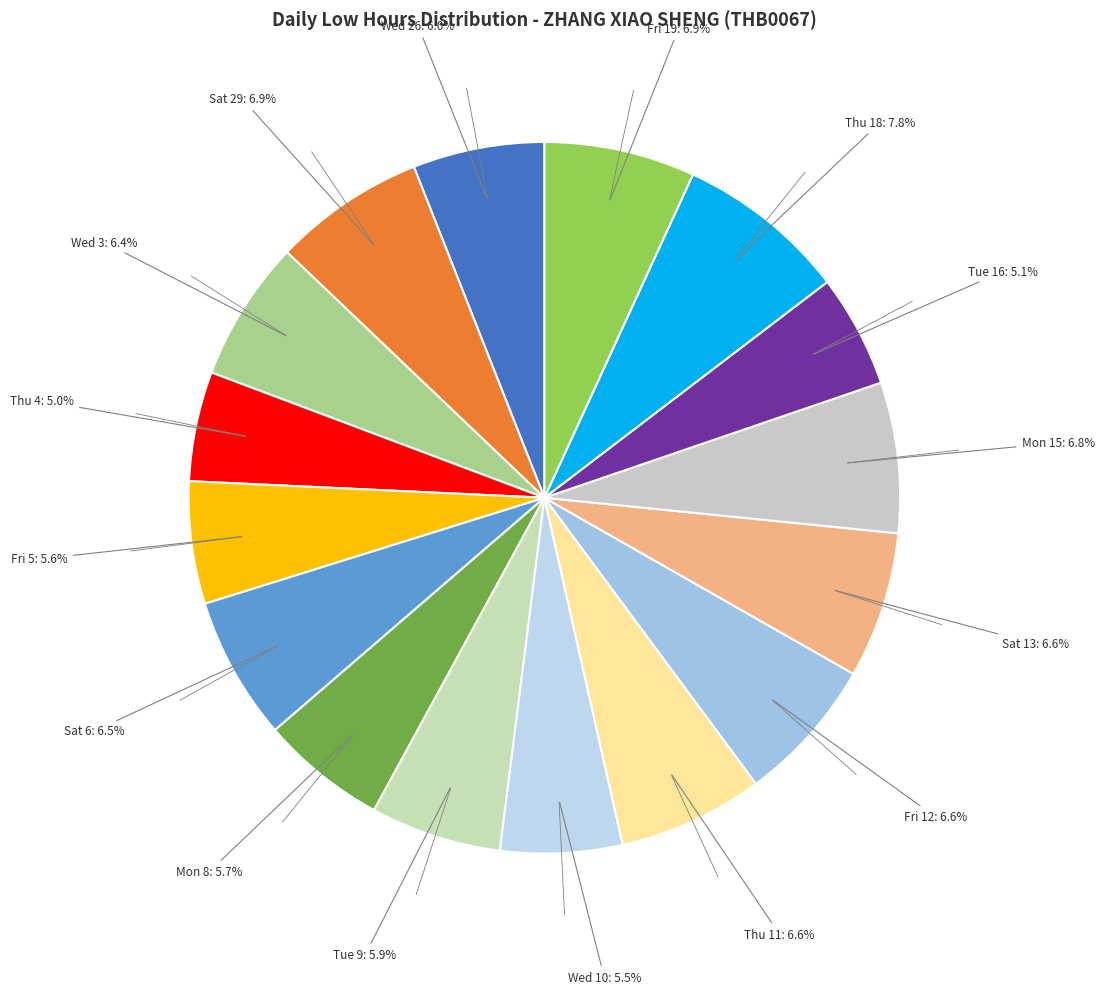

Is there a majority slice in this chart?

No